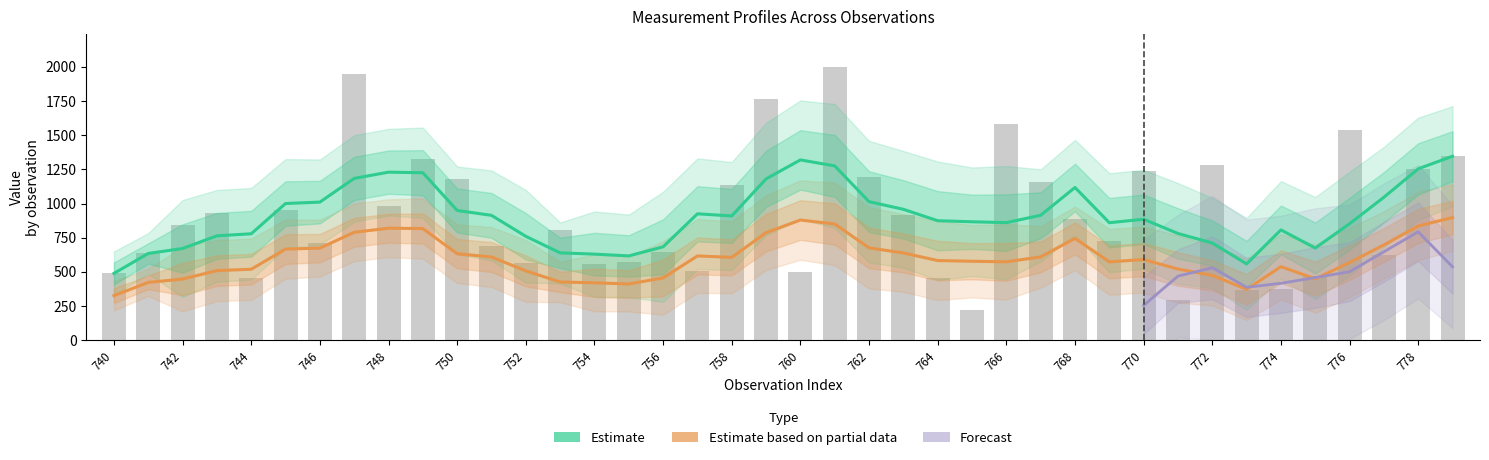

Where is Estimate based on partial data nearest to the value 612?

27